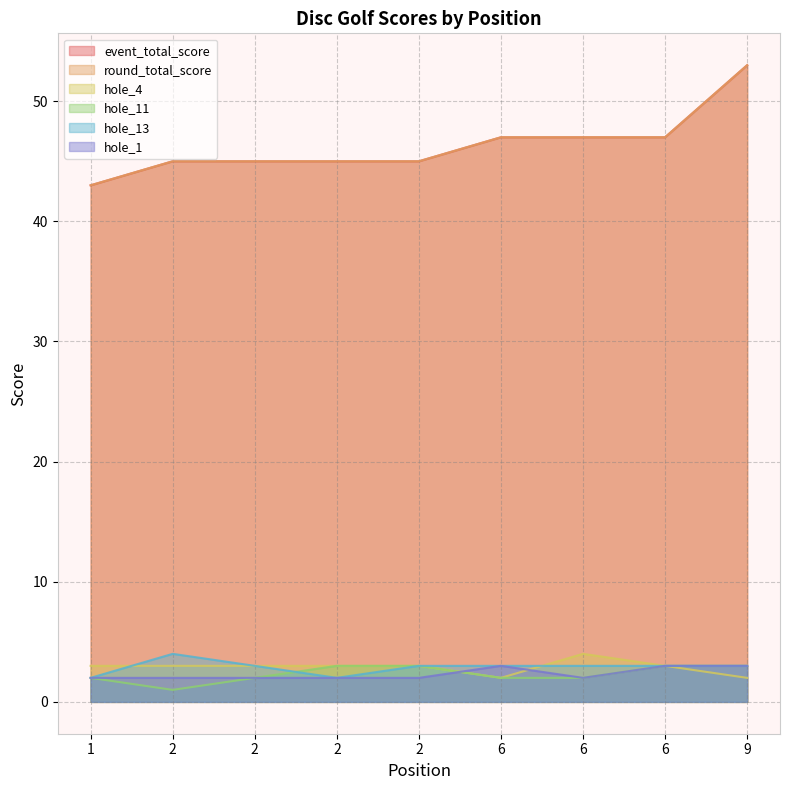

Where does the hole_4 series first go above 3?

6